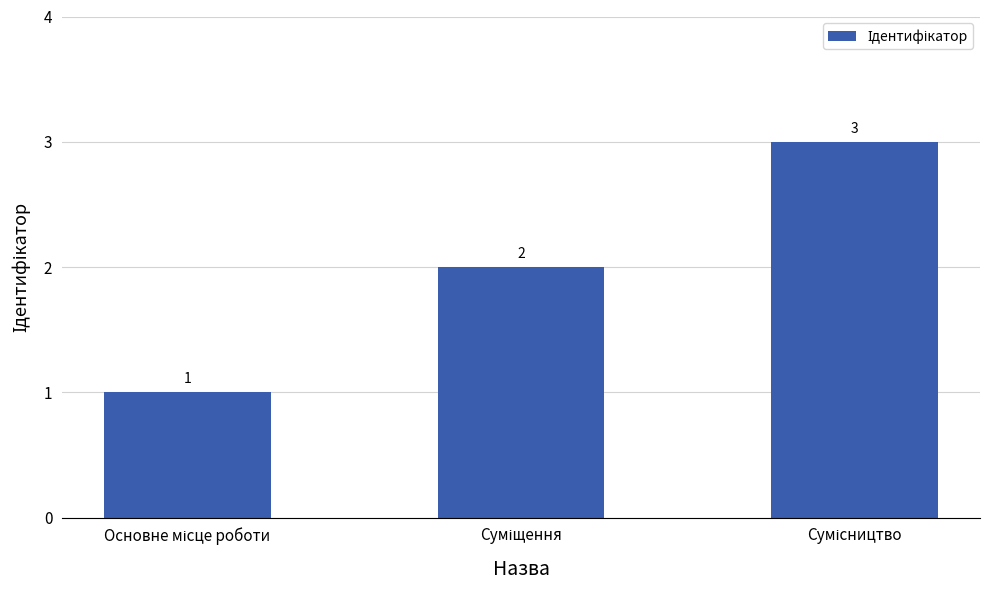

How many values are between 1 and 3?

3